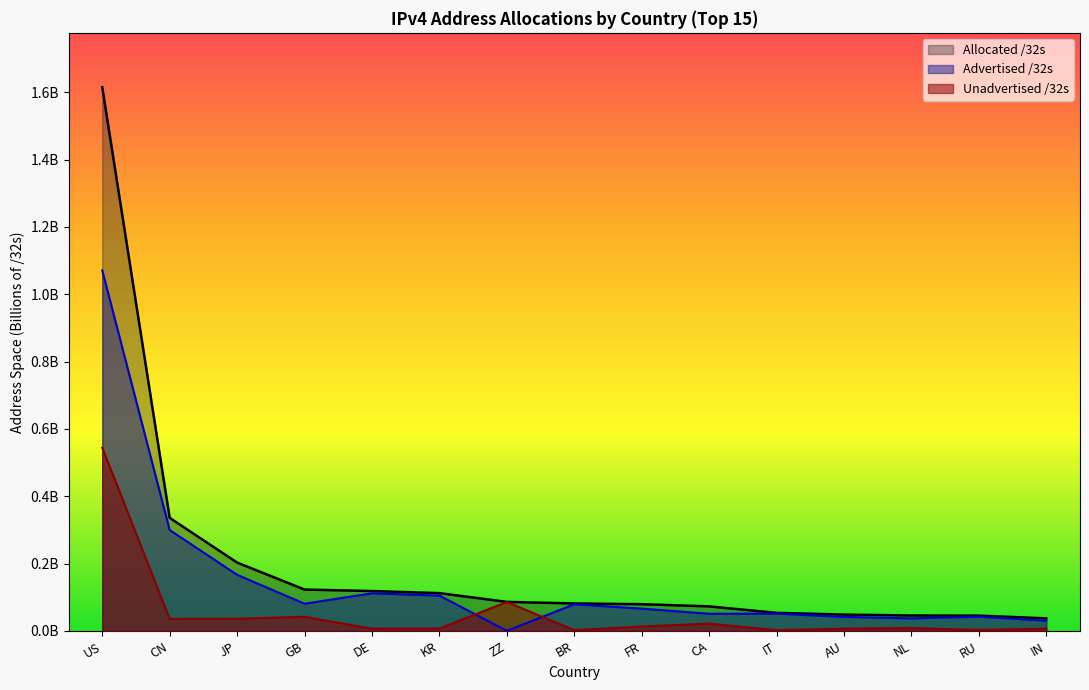

Reading left to right, extract all data points from this chart.

Allocated /32s: US=1.6	CN=0.3	JP=0.2	GB=0.1	DE=0.1	KR=0.1	ZZ=0.1	BR=0.1	FR=0.1	CA=0.1	IT=0.1	AU=0.0	NL=0.0	RU=0.0	IN=0.0
Advertised /32s: US=1.1	CN=0.3	JP=0.2	GB=0.1	DE=0.1	KR=0.1	ZZ=0.0	BR=0.1	FR=0.1	CA=0.1	IT=0.1	AU=0.0	NL=0.0	RU=0.0	IN=0.0
Unadvertised /32s: US=0.5	CN=0.0	JP=0.0	GB=0.0	DE=0.0	KR=0.0	ZZ=0.1	BR=0.0	FR=0.0	CA=0.0	IT=0.0	AU=0.0	NL=0.0	RU=0.0	IN=0.0